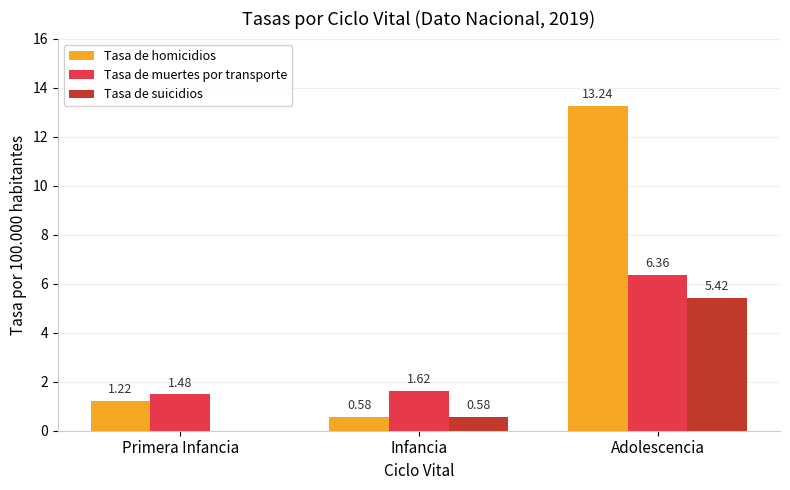

What are all the series names shown in the legend?

Tasa de homicidios, Tasa de muertes por transporte, Tasa de suicidios